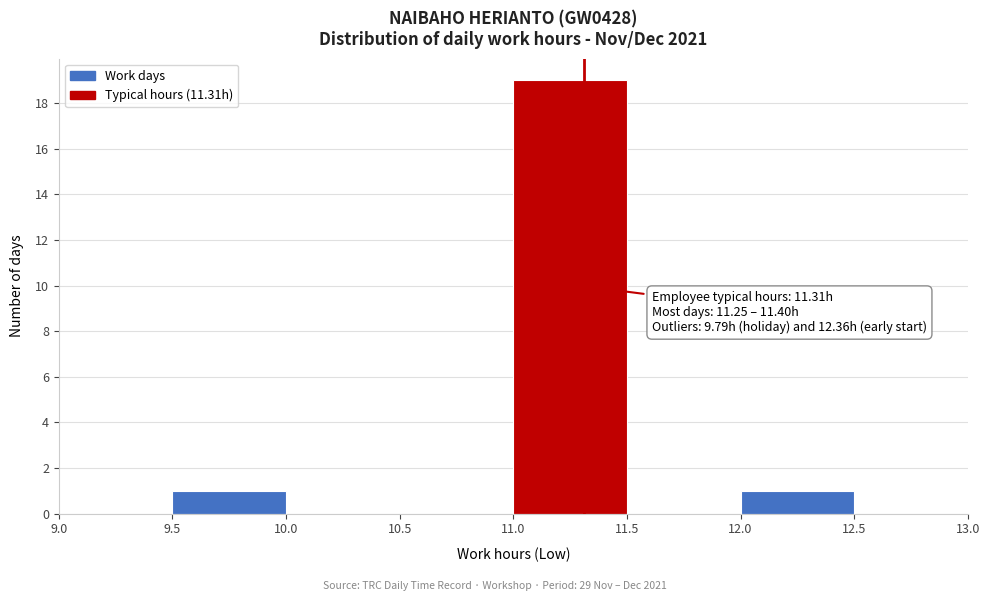

Which range on the x-axis has the tallest bar?

11.0 to 11.5